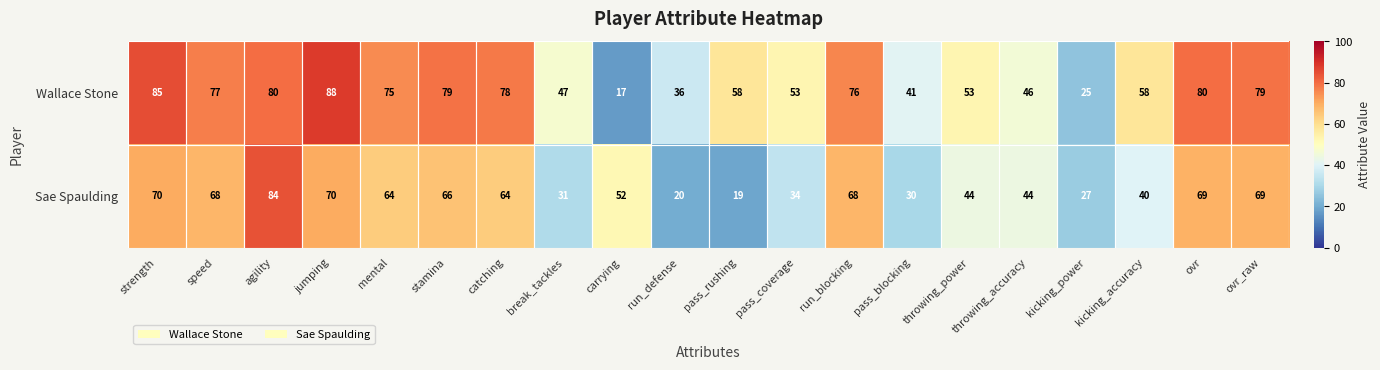

What is the total value across all series at jumping?

158